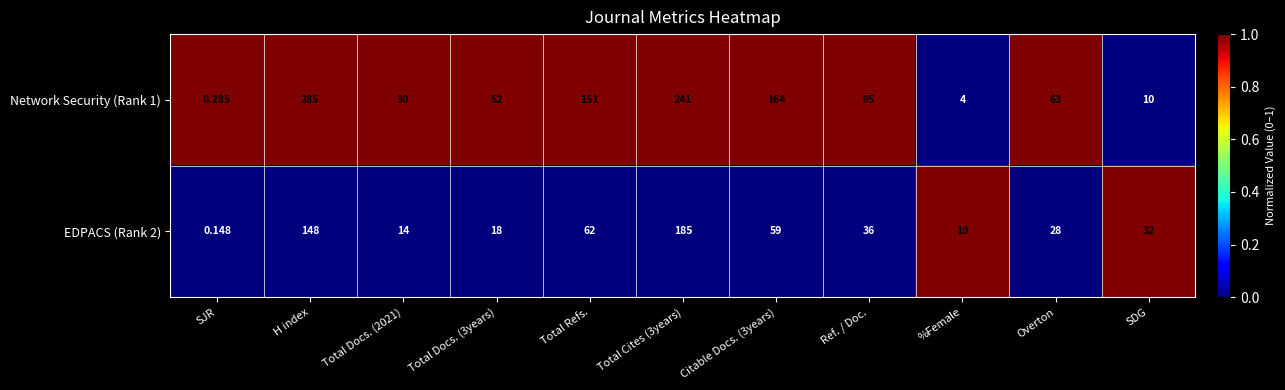

Where does the Network Security (Rank 1) series first go above 63?

H index